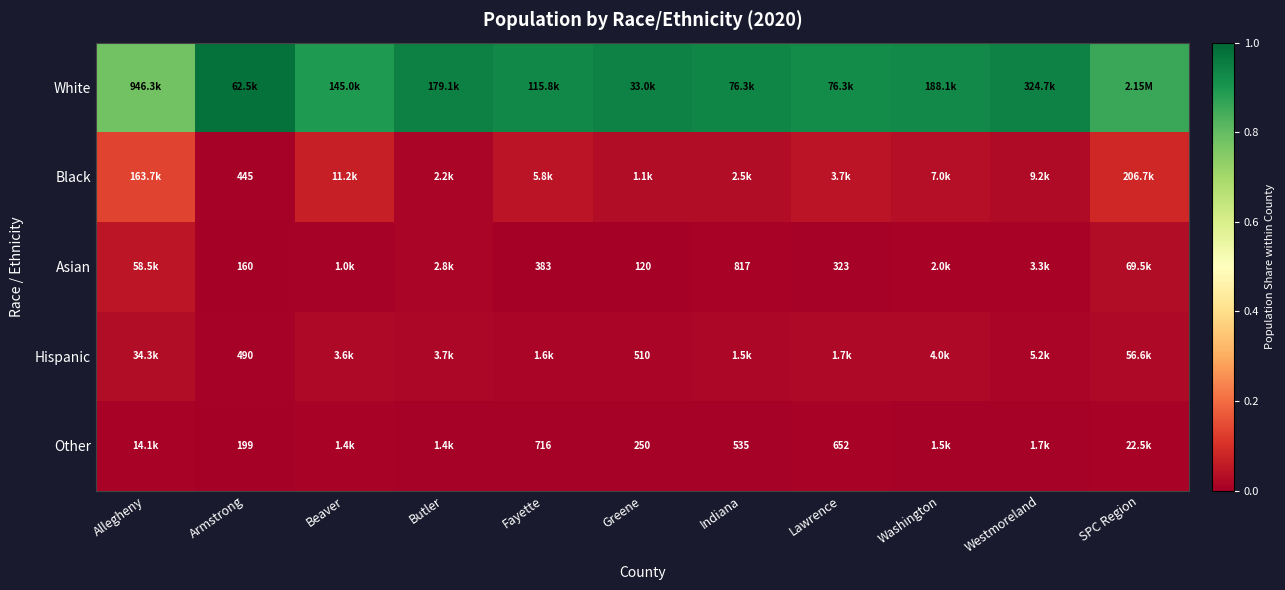

List the labels in order of White value, smallest first.

Allegheny, SPC Region, Beaver, Lawrence, Washington, Fayette, Indiana, Westmoreland, Greene, Butler, Armstrong